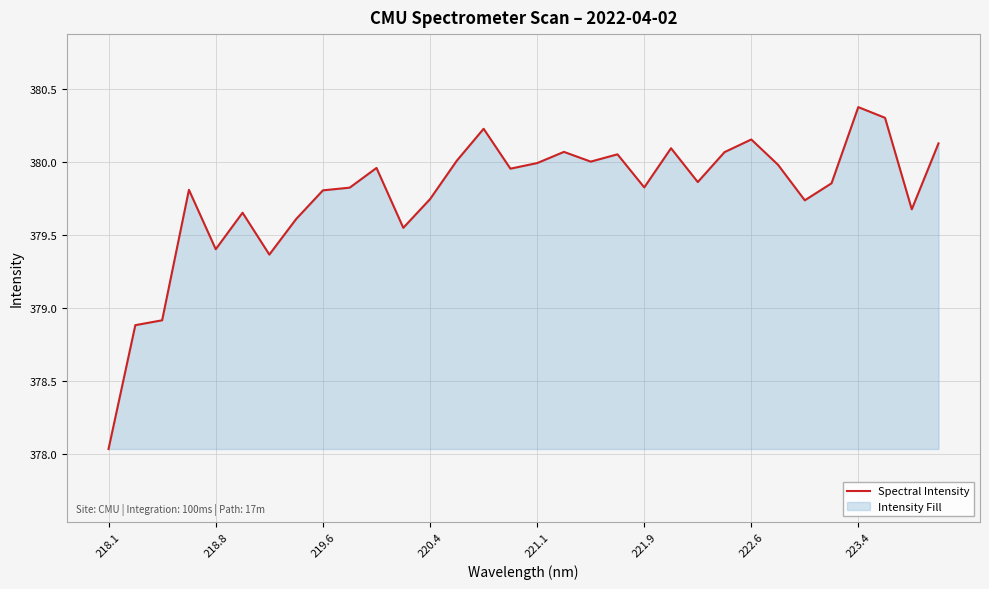

At which category does the chart reach its peak across all series?

223.4